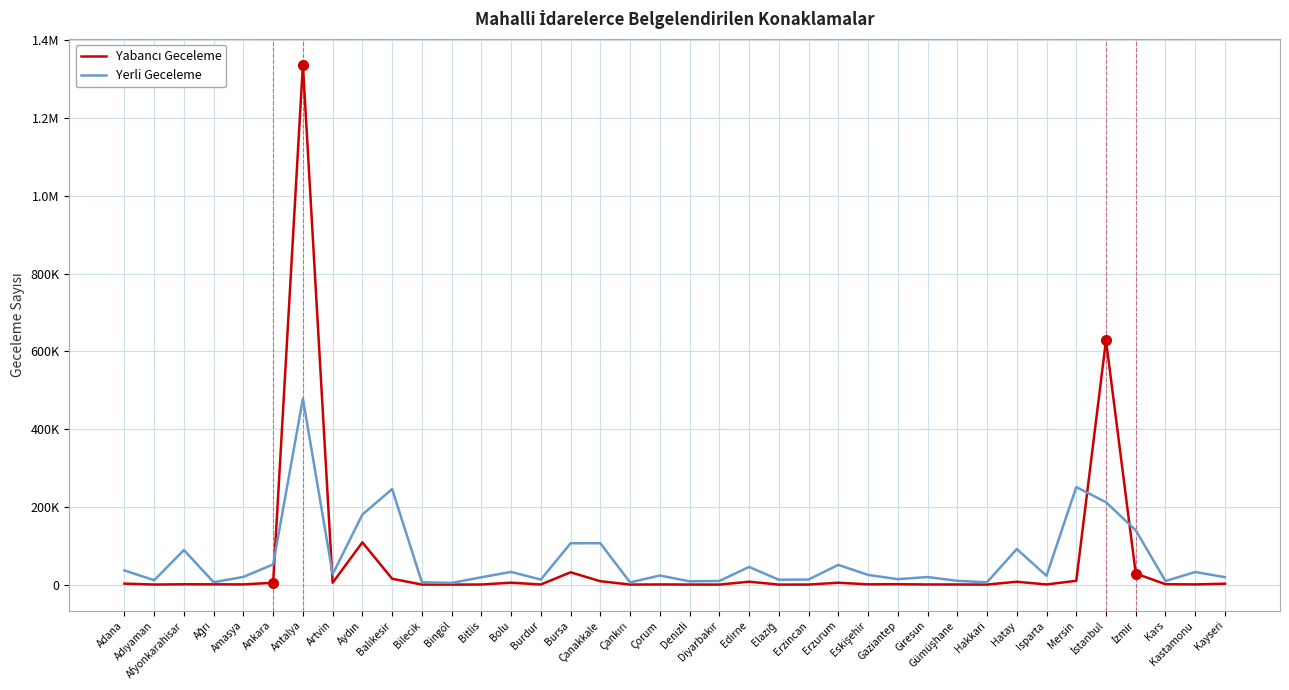

Where is Yerli Geceleme nearest to the value 241483?

Balıkesir